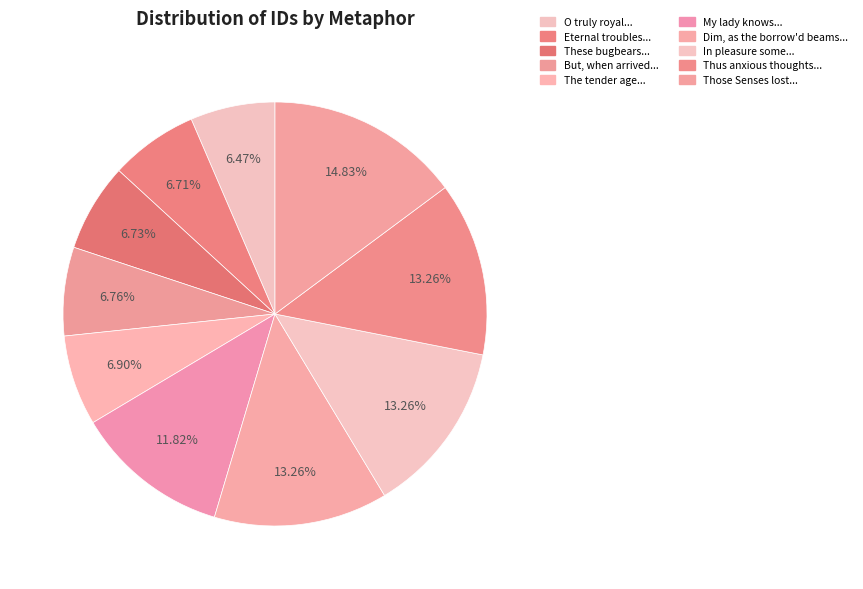

How many segments does this pie chart have?

10